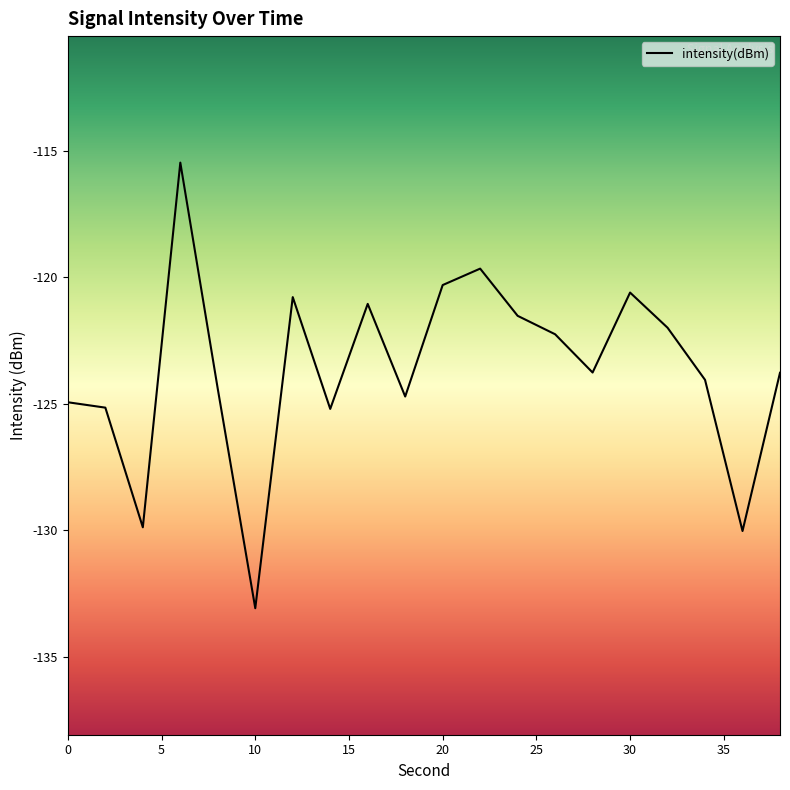

Reading left to right, list all the values displayed in this chart.

-124.9	-125.1	-129.9	-115.5	-124.4	-133.1	-120.8	-125.2	-121.0	-124.7	-120.3	-119.7	-121.5	-122.2	-123.8	-120.6	-122.0	-124.1	-130.0	-123.8